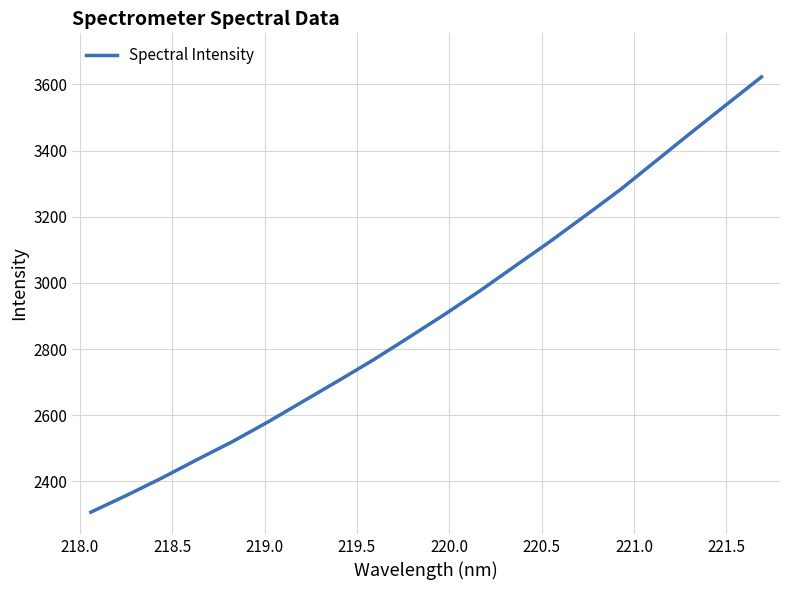

What is the difference between the maximum and minimum values?

1316.1